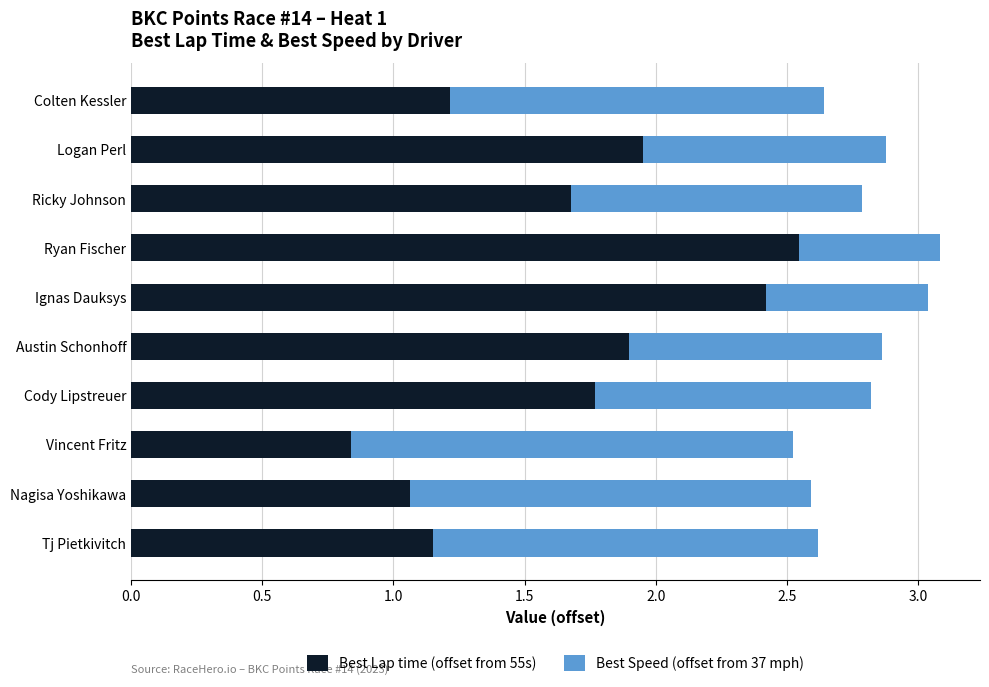

What is the average value of the Best Lap time (offset from 55s) series?

1.7